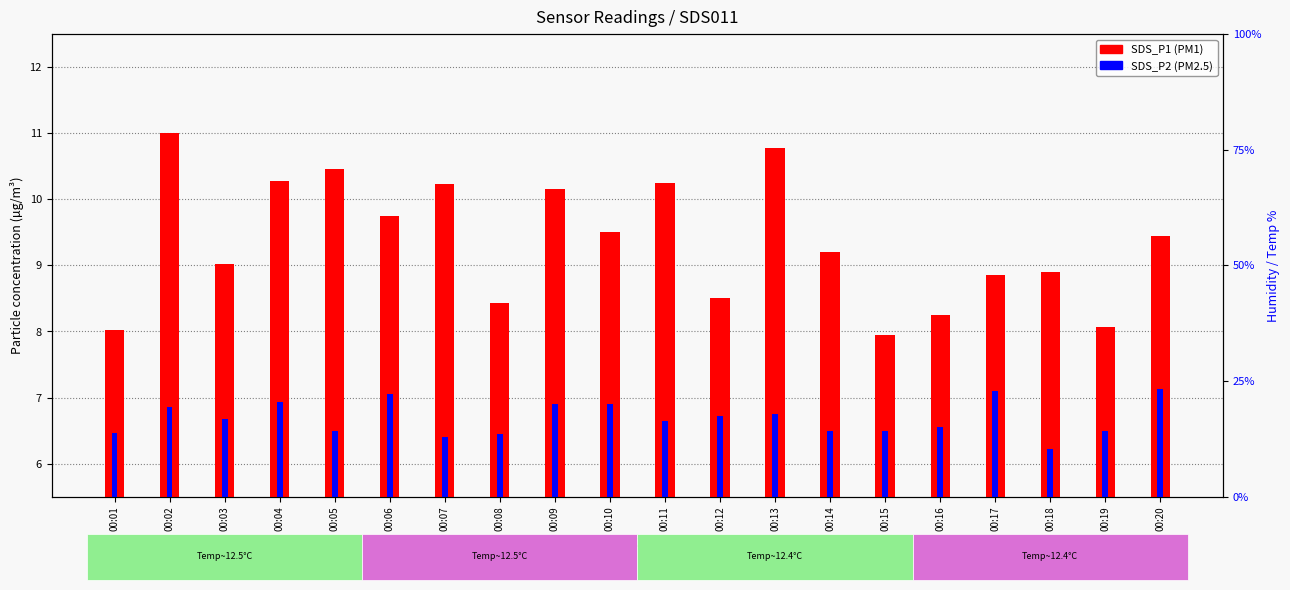

How many values in the SDS_P1 series exceed 9?

12